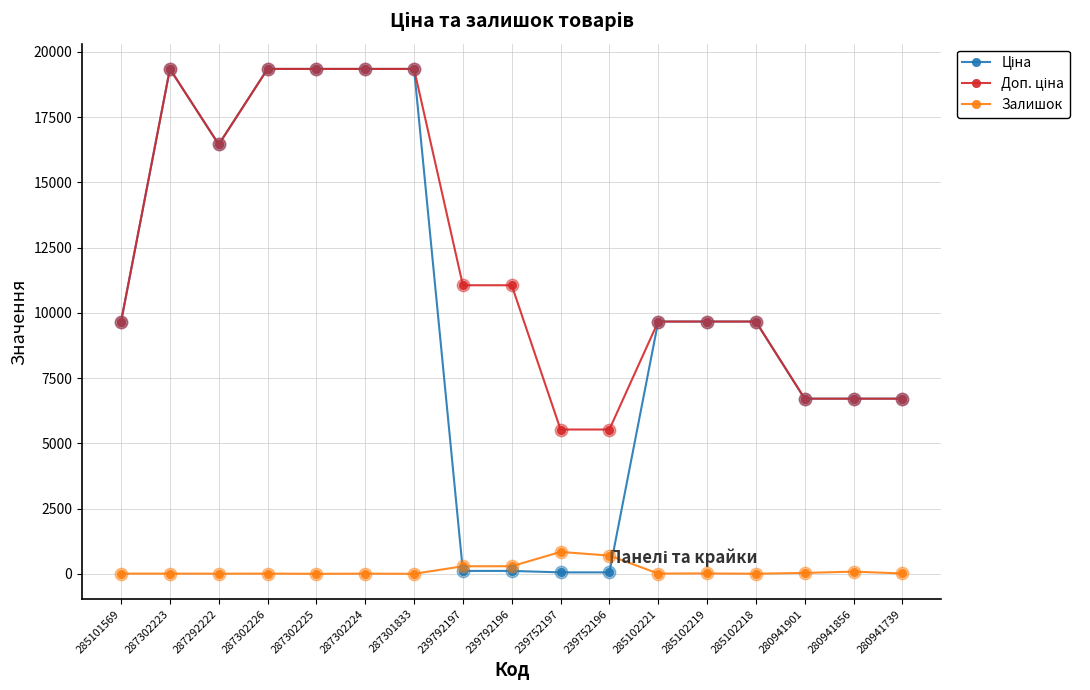

True or false: Залишок has more than 1 interior local peaks.

True